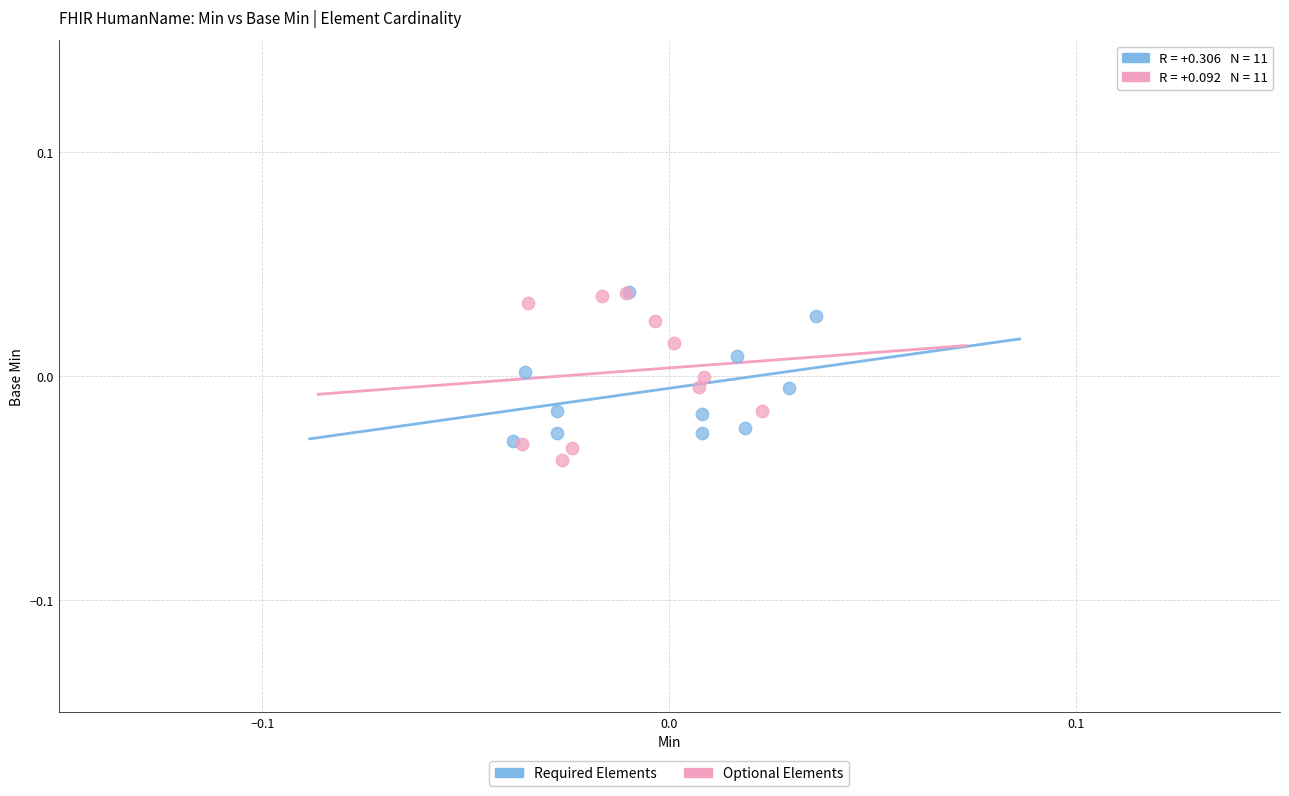

Which series reaches the minimum Y coordinate?

Optional Elements